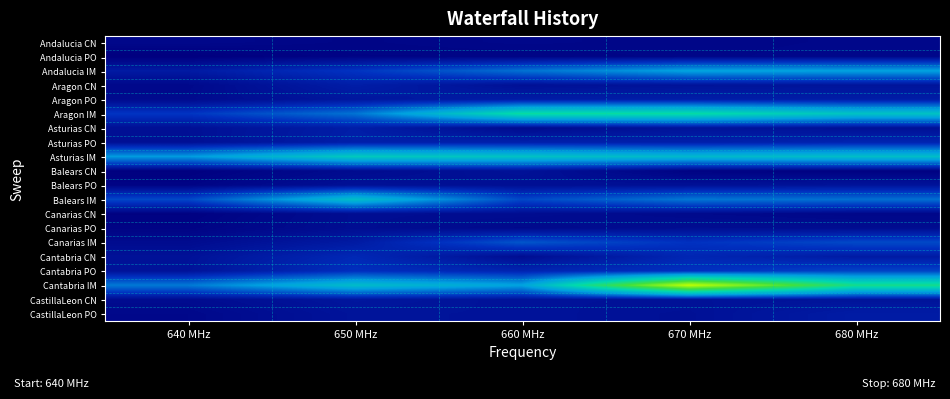

Which series has the largest range (max minus min)?

Cantabria IM